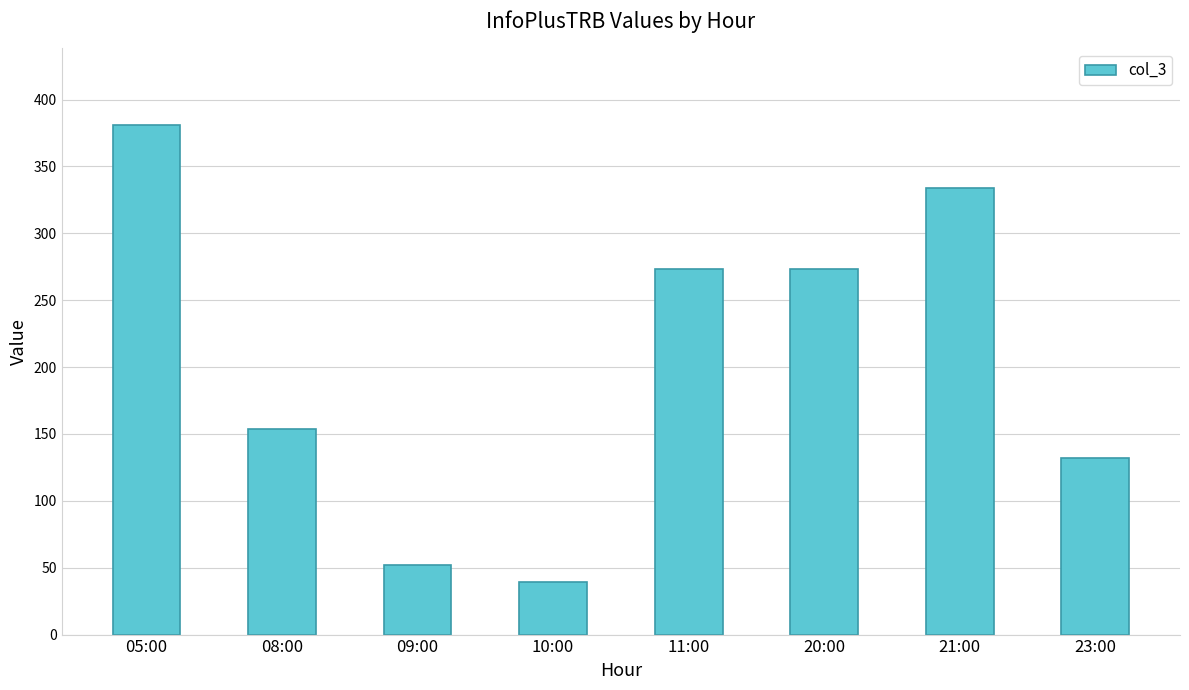

True or false: the data shows 334 at 21:00.

True